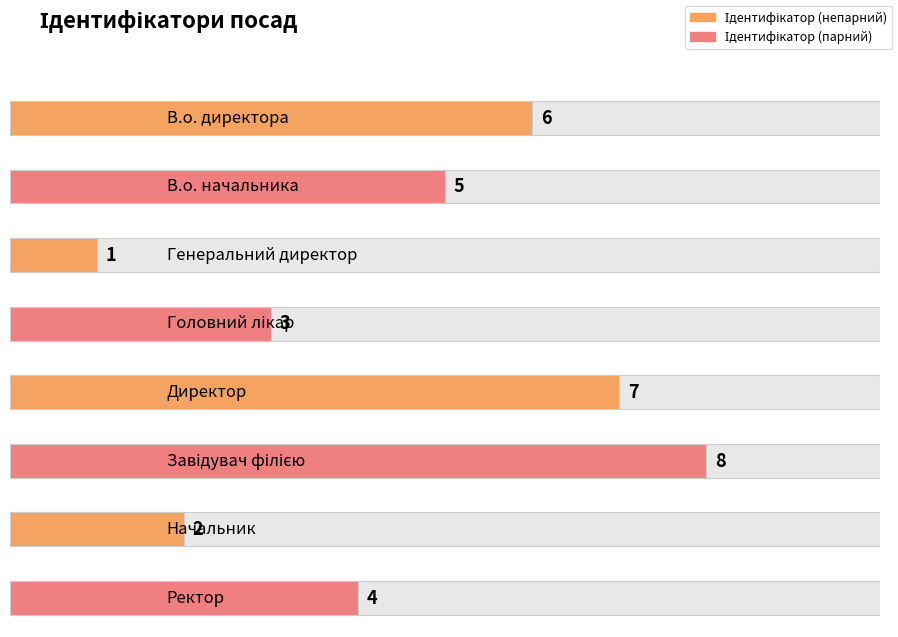

What is the sum of all values?

36